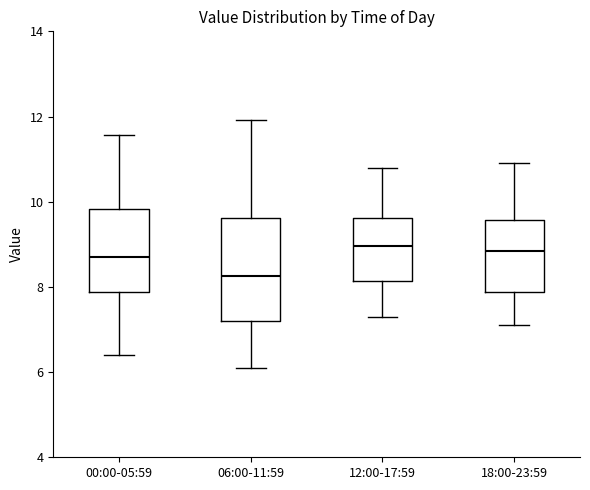

Reading left to right, read every box against the y-axis: the position of its median line, the range the box covers, and the ends of its whiskers. The values are not printed on the chart, so give them approximately, as read against the axis.

00:00-05:59: median 8.8, box 7.8 to 9.8, whiskers 6.4 to 11.6
06:00-11:59: median 8.2, box 7.2 to 9.6, whiskers 6.2 to 12.0
12:00-17:59: median 9.0, box 8.2 to 9.6, whiskers 7.4 to 10.8
18:00-23:59: median 8.8, box 7.8 to 9.6, whiskers 7.2 to 11.0